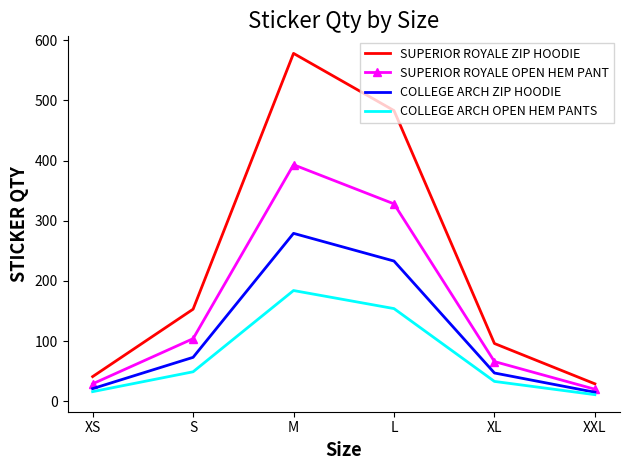

How many distinct data groups are displayed?

4